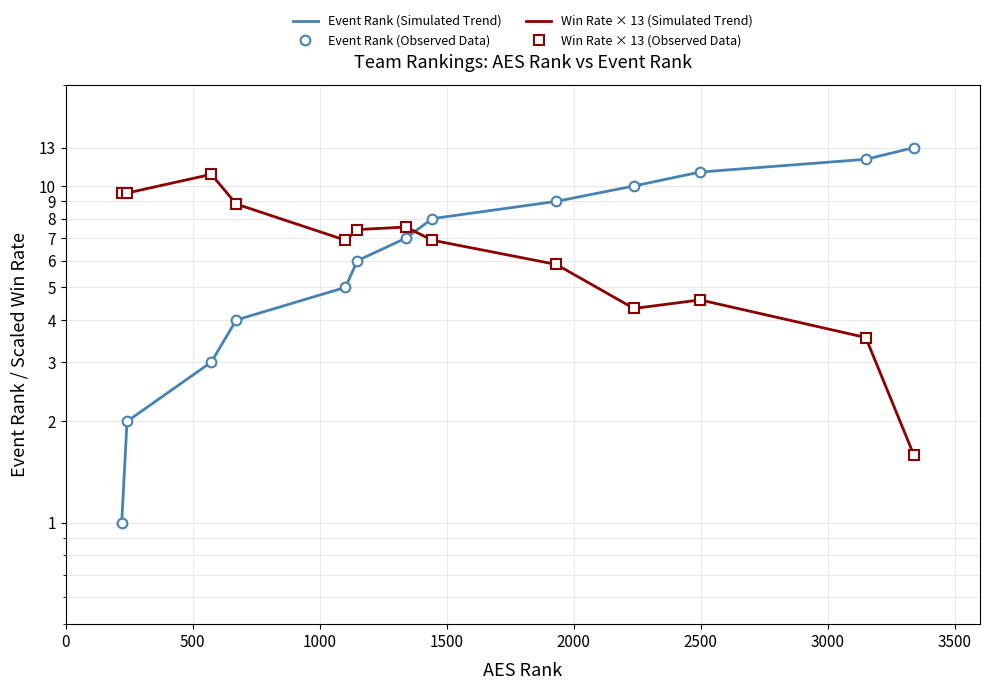

What is the difference between the maximum and minimum values in the Win Rate × 13 (Simulated Trend) series?

9.2